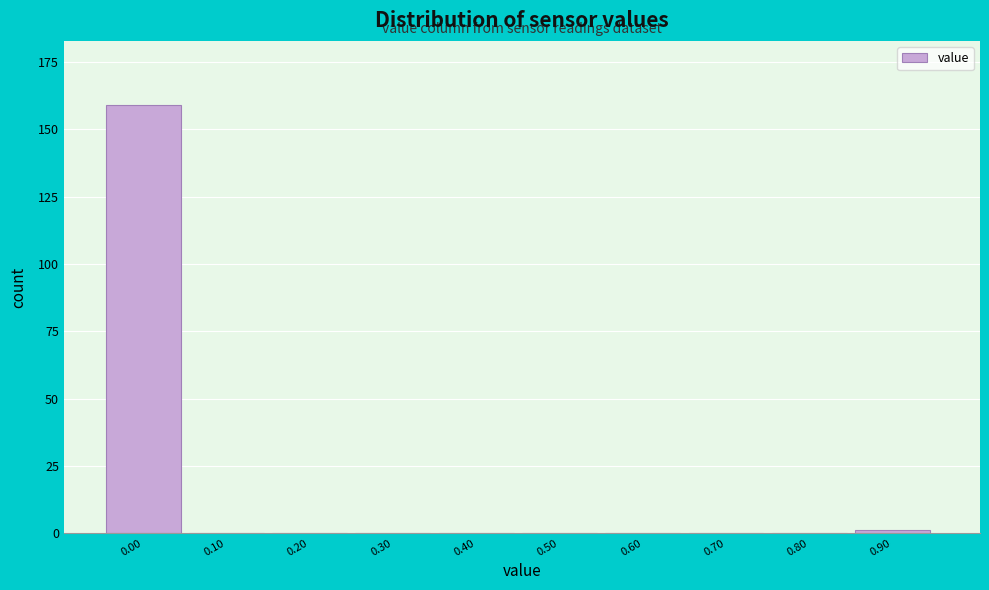

Reading left to right, extract all data points from this chart.

0.00=159	0.10=0	0.20=0	0.30=0	0.40=0	0.50=0	0.60=0	0.70=0	0.80=0	0.90=1